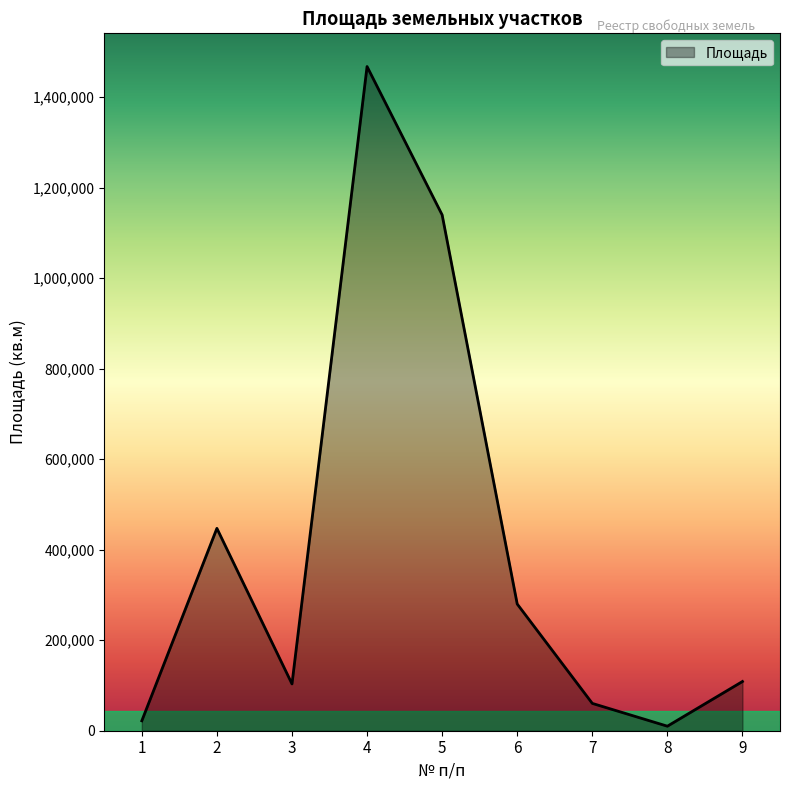

What is the greatest value displayed?

1467861